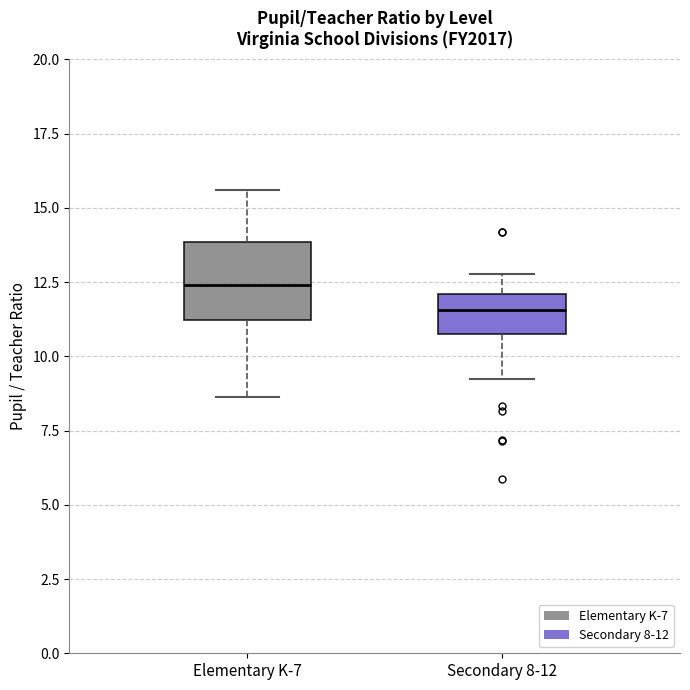

Reading left to right, read every box against the y-axis: the position of its median line, the range the box covers, and the ends of its whiskers. The values are not printed on the chart, so give them approximately, as read against the axis.

Elementary K-7: median 12.5, box 11.0 to 14.0, whiskers 8.5 to 15.5
Secondary 8-12: median 11.5, box 11.0 to 12.0, whiskers 9.0 to 13.0